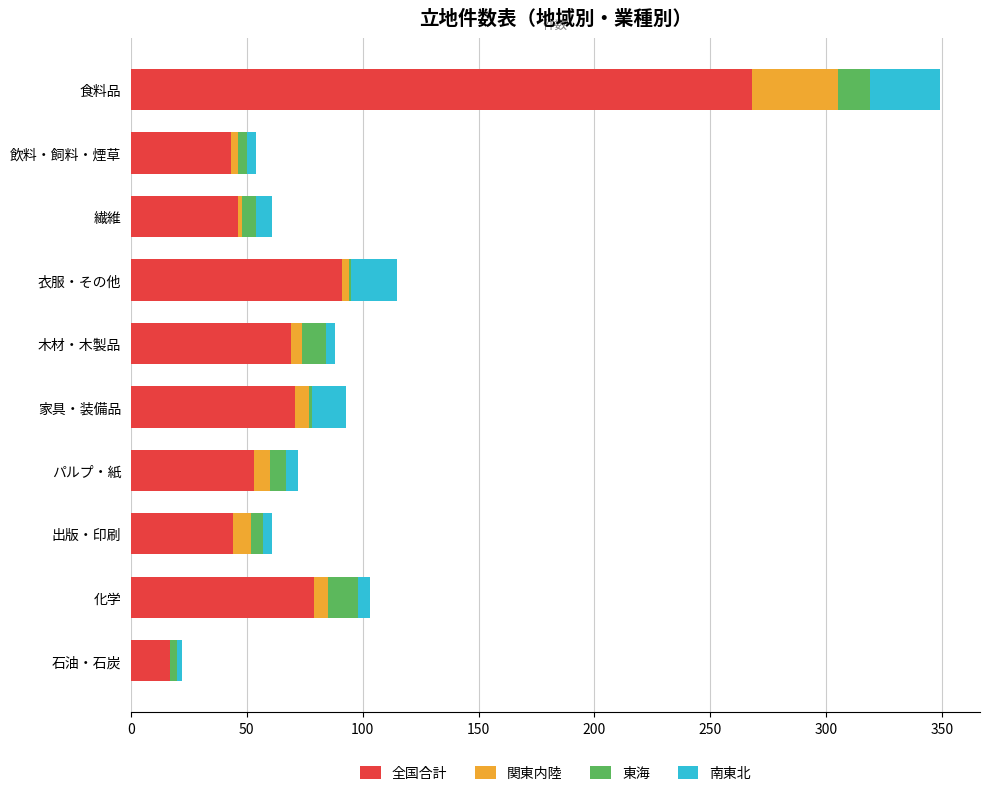

What is the highest value of the 全国合計 series?

268